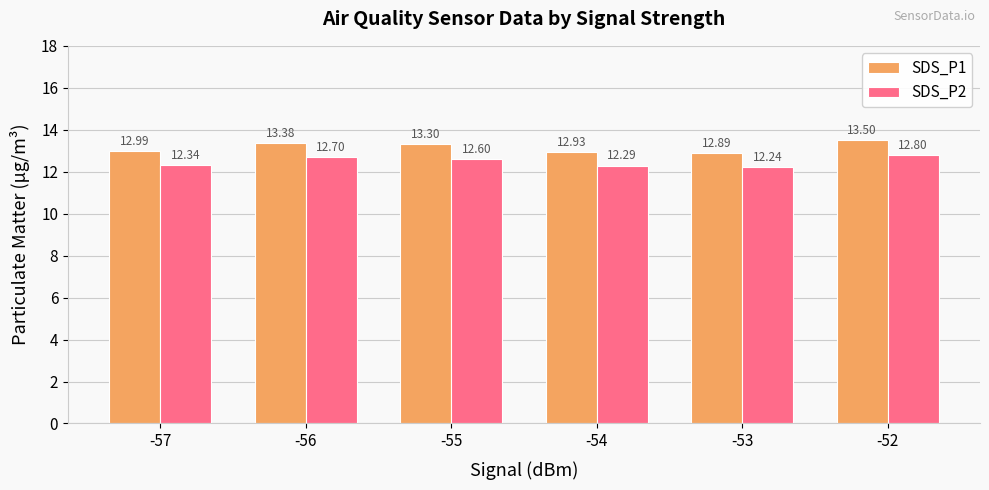

What is the sum of the SDS_P2 values at -52 and -56?

25.5